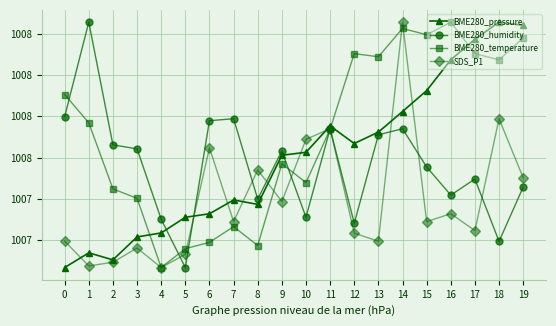

How many intersections are there between BME280_humidity and BME280_temperature?

6